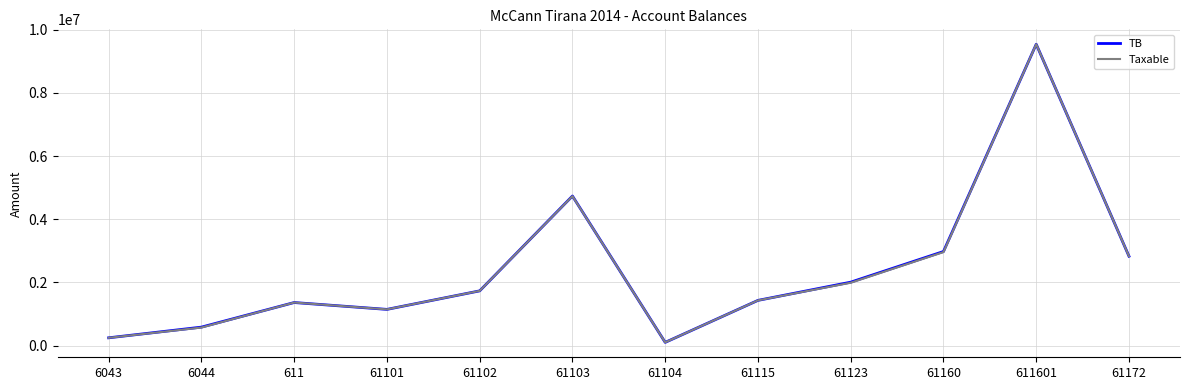

The value of TB at 61103 is 4735066.9. True or false?

True